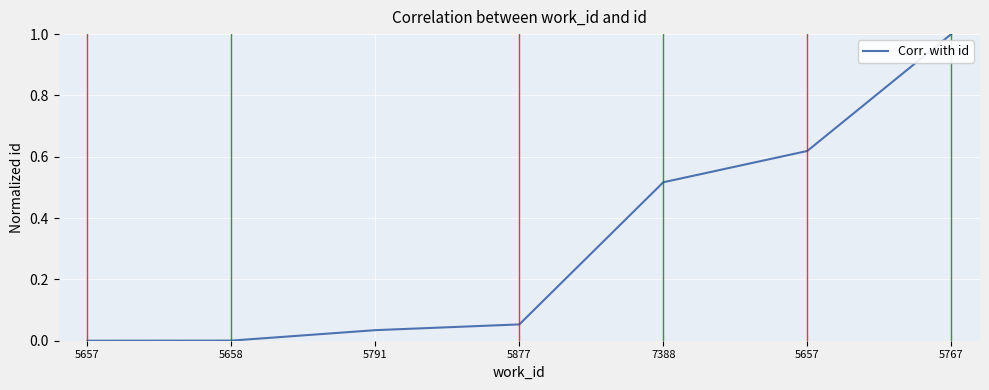

Where is the data nearest to the value 0?

5657